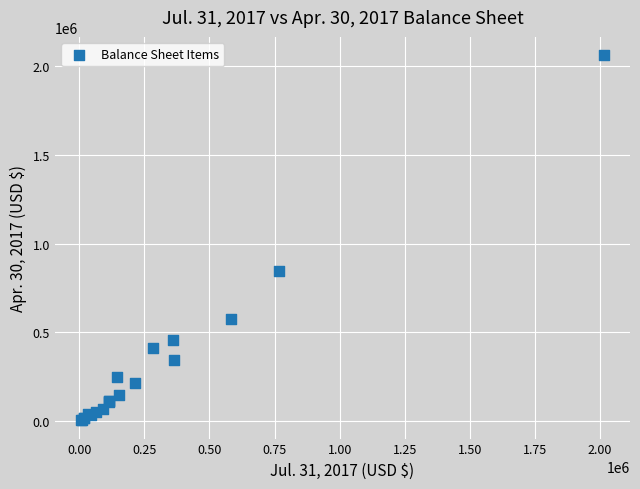

What Y value in the scatter plot is closest to 1033630?

843674